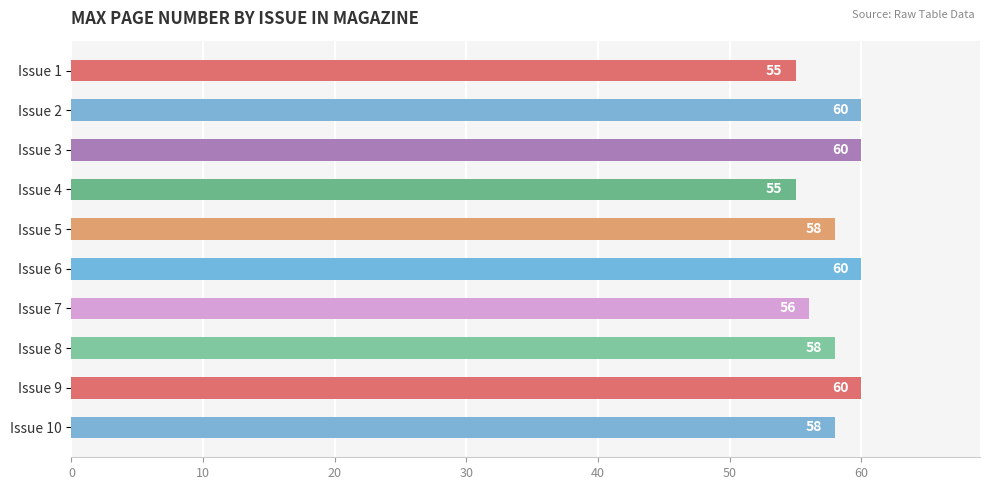

Does the chart contain stacked bars?

No